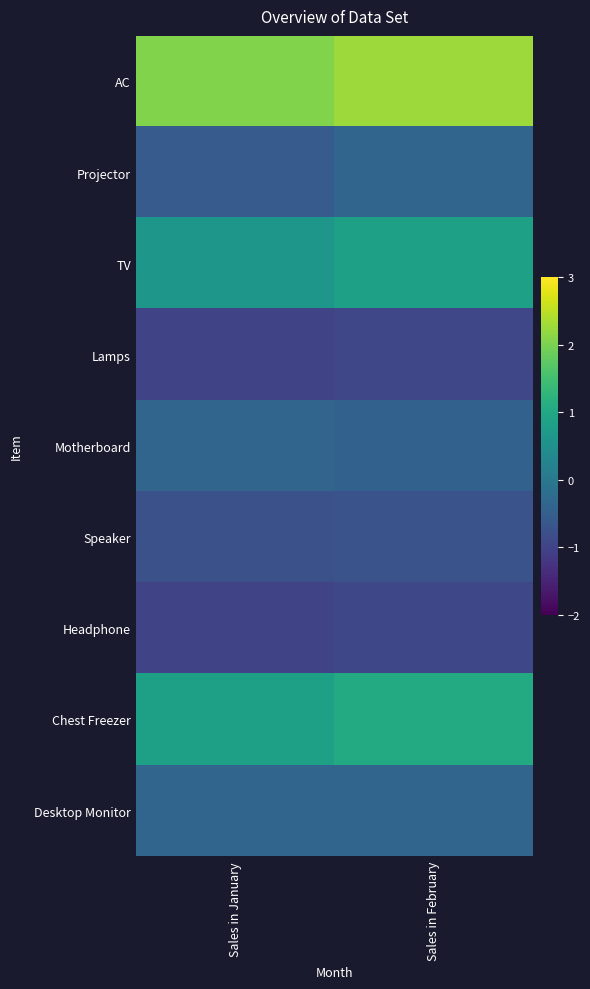

Which series changed the most between Sales in January and Sales in February?

AC